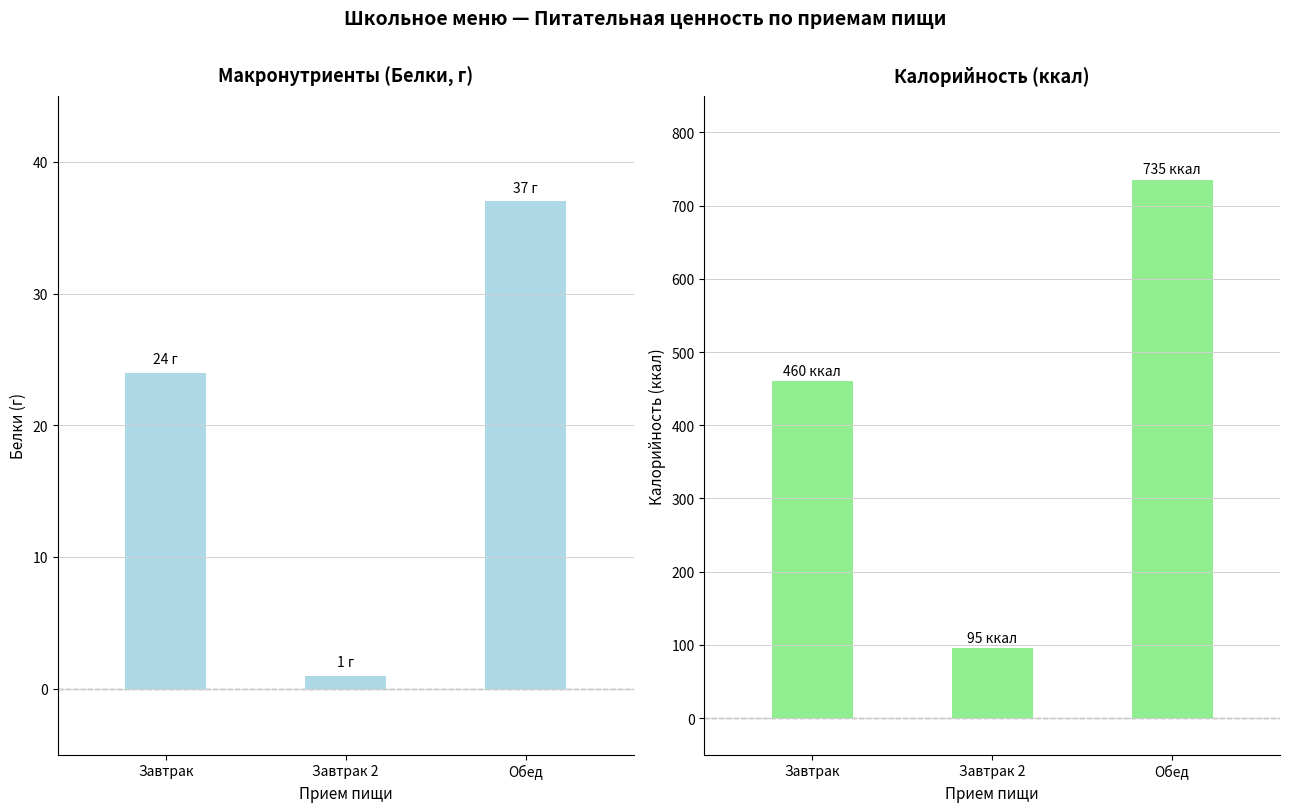

How many values in the Калорийность (ккал) series exceed 460?

1